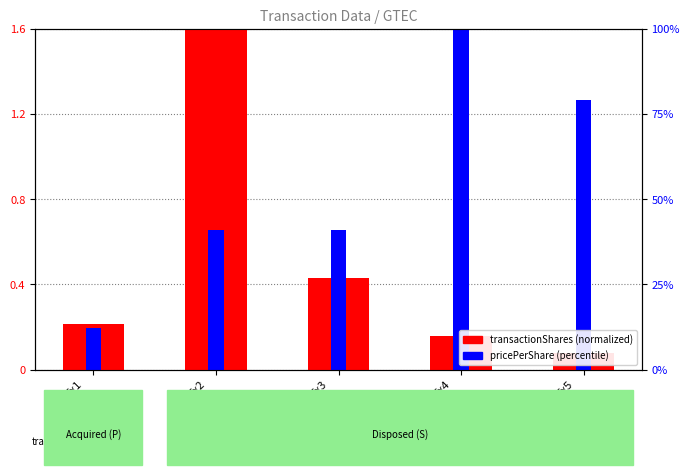

Count the number of categories in the chart.

5